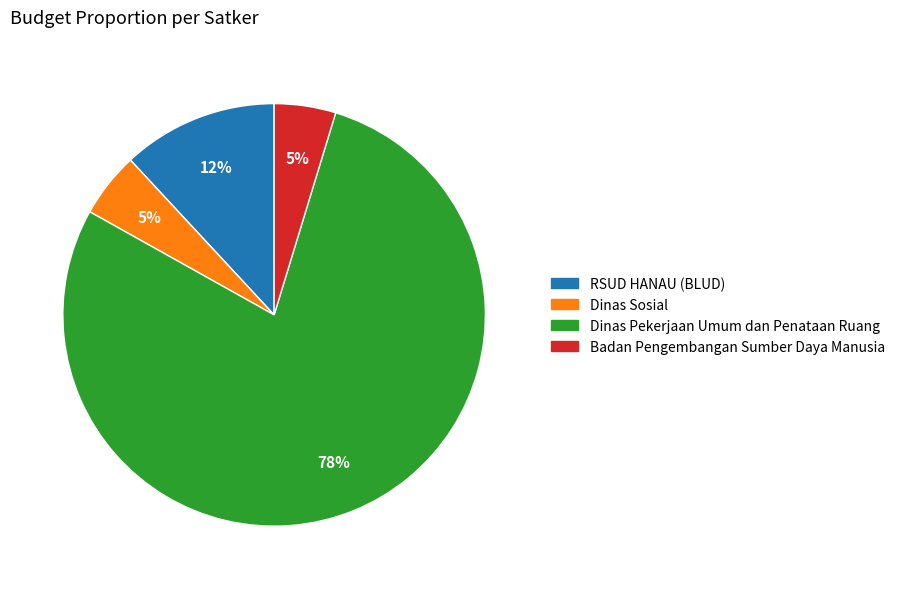

To the nearest percent, what is the average slice percentage?

25%